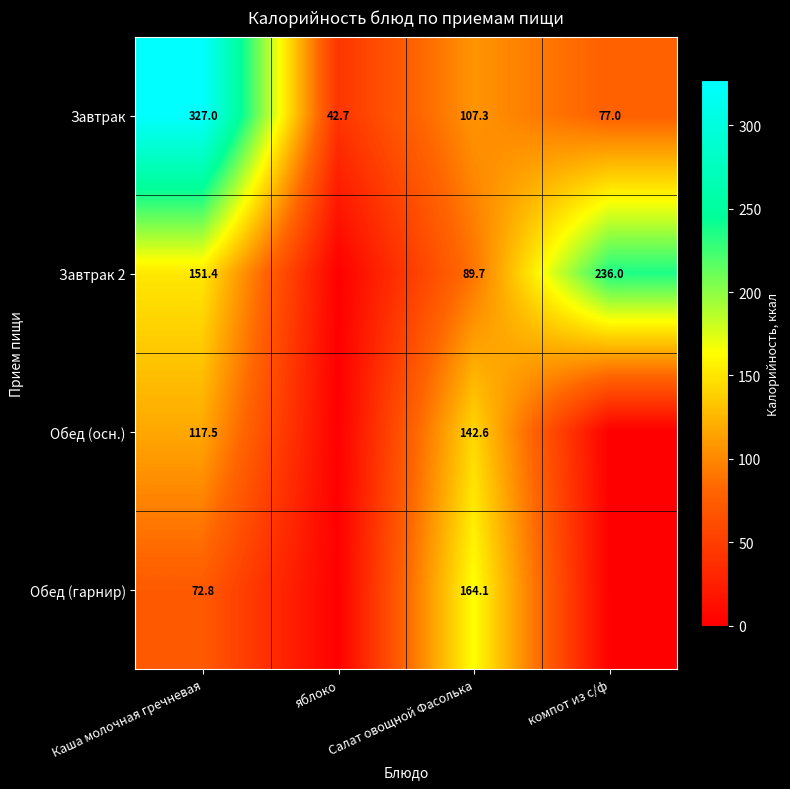

Which category has the lowest value in the Завтрак series?

яблоко